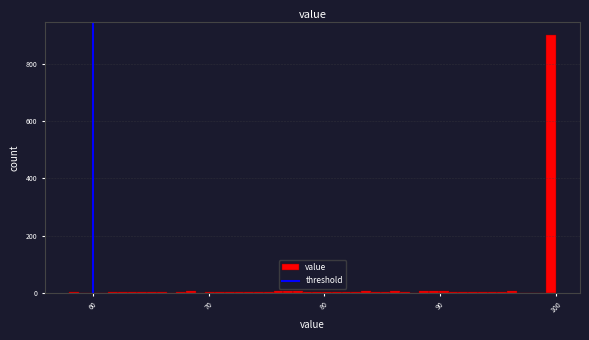

Around what value on the x-axis is the tallest bar? Give the approximate position of its centre, as read against the axis.

100